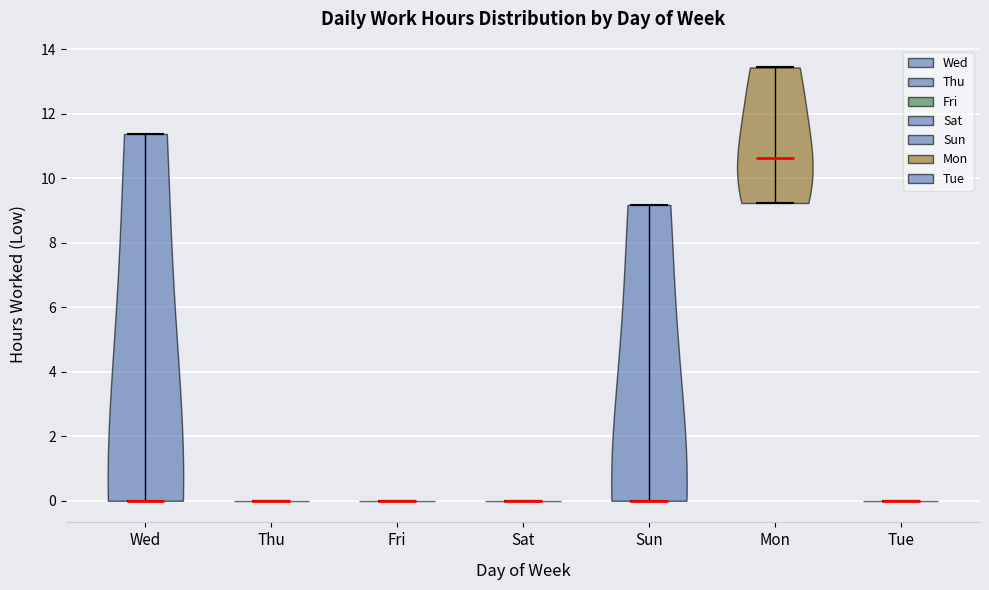

Reading left to right, read every violin against the y-axis: where its median line is, and the lowest and highest points it reaches. The values are not printed on the chart, so give them approximately, as read against the axis.

Wed: median line 0.0, lowest point 0.0, highest point 11.4
Thu: median line 0.0, lowest point 0.0, highest point 0.0
Fri: median line 0.0, lowest point 0.0, highest point 0.0
Sat: median line 0.0, lowest point 0.0, highest point 0.0
Sun: median line 0.0, lowest point 0.0, highest point 9.2
Mon: median line 10.6, lowest point 9.2, highest point 13.4
Tue: median line 0.0, lowest point 0.0, highest point 0.0